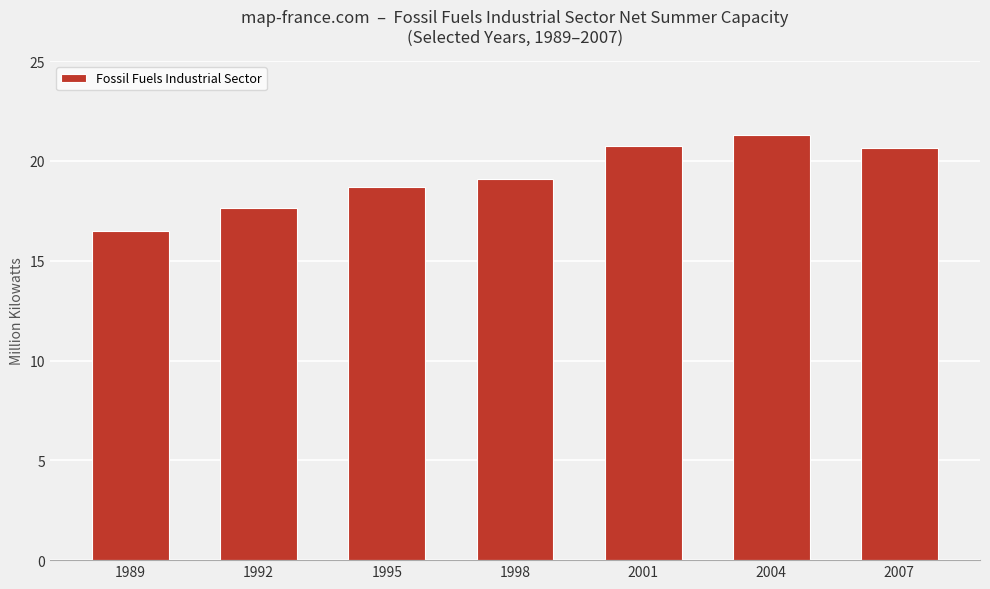

Which label corresponds to the smallest value in the chart?

1989